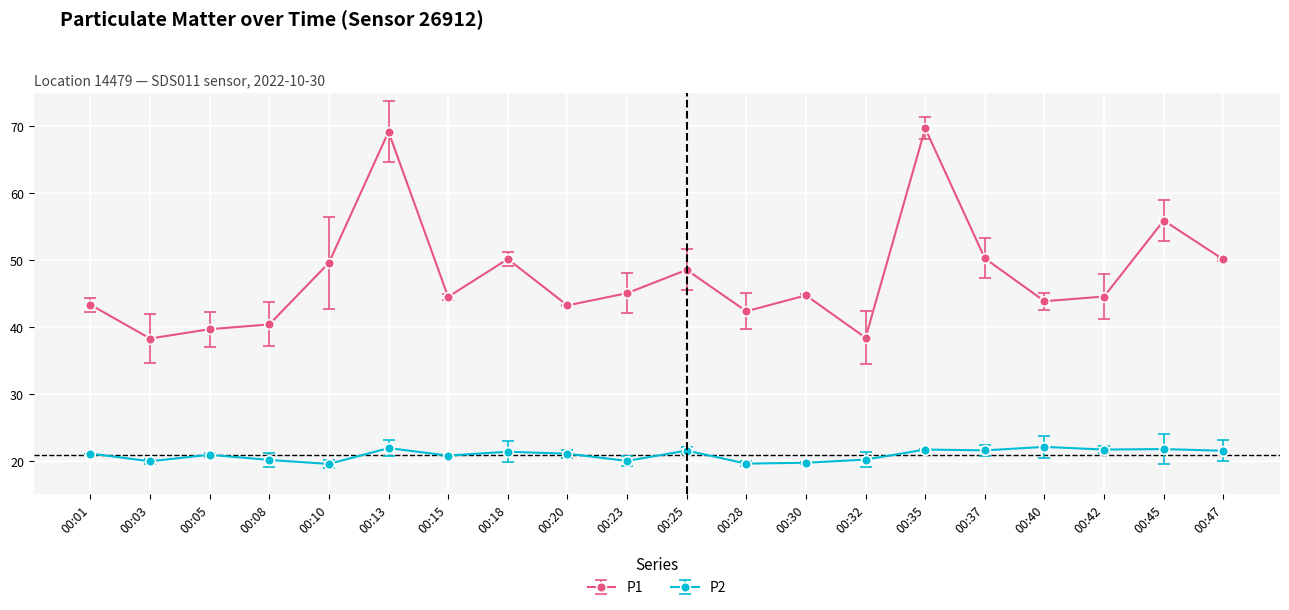

Does the chart display data point markers on the line(s)?

Yes